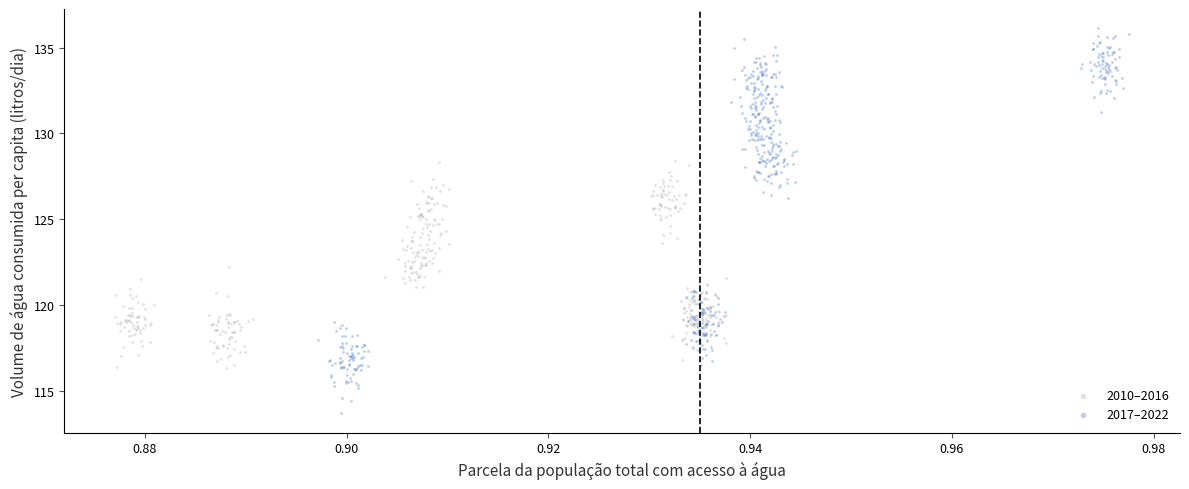

Which series reaches the minimum Y coordinate?

2017–2022